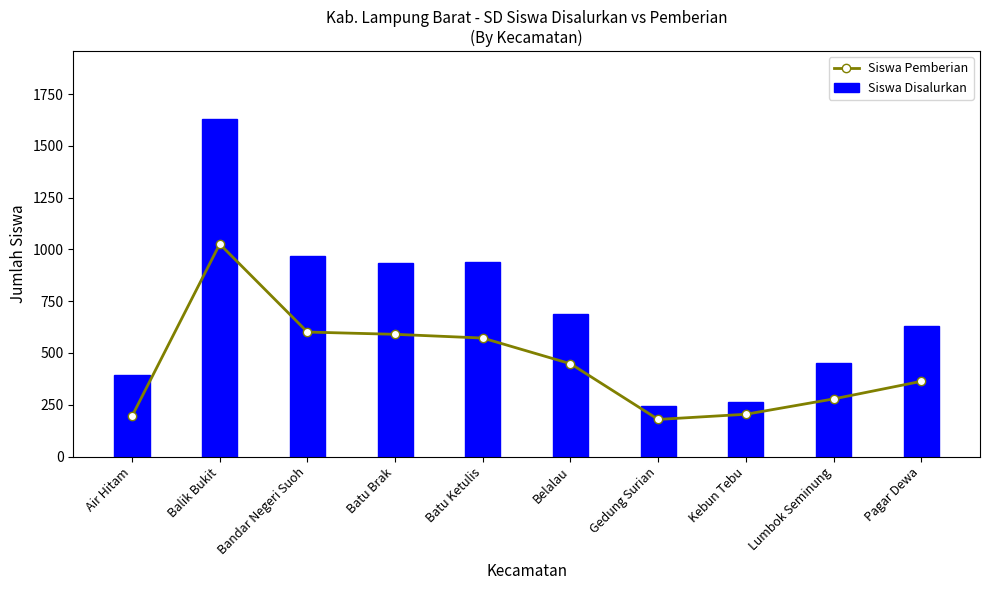

What is the average value of the Siswa Disalurkan series?

714